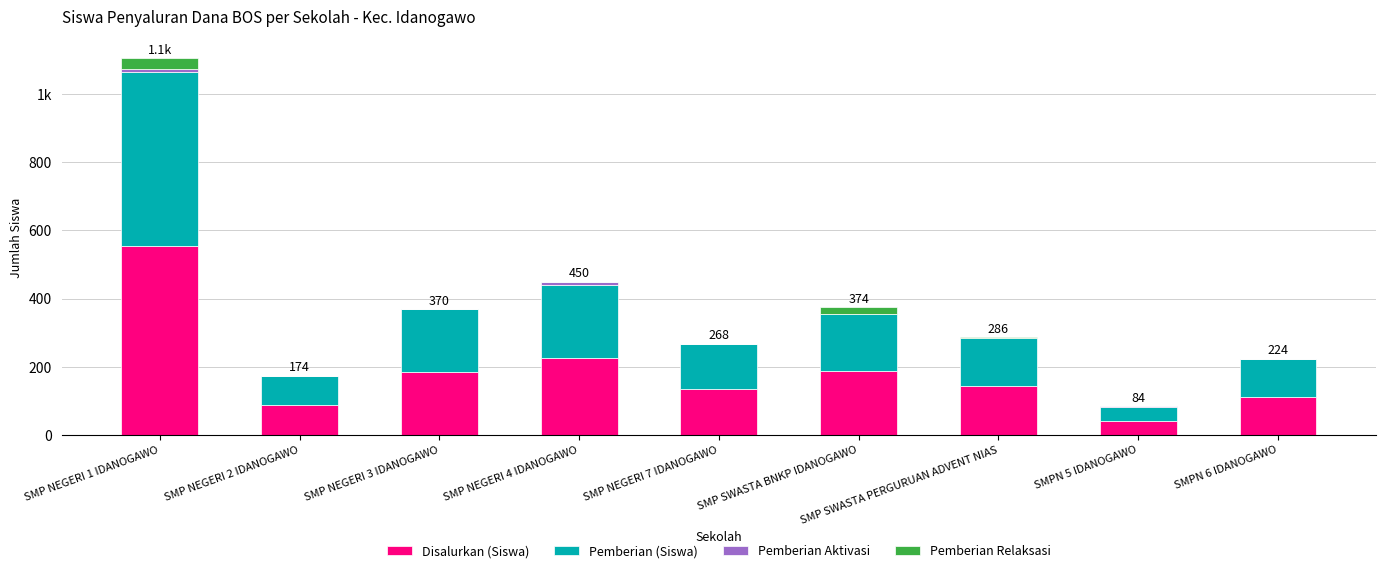

Are the bars grouped side by side (vs. stacked)?

No